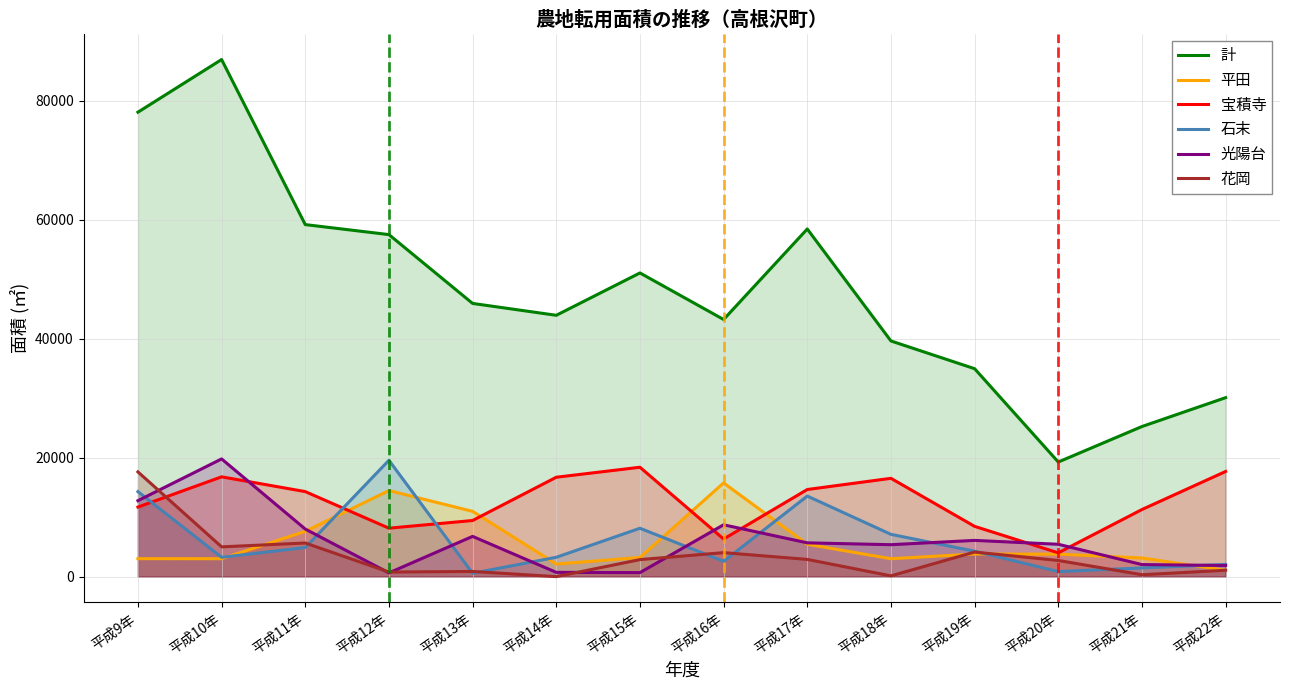

Reading left to right, list all the values displayed in this chart.

計: 平成9年=78042	平成10年=86891	平成11年=59154	平成12年=57472	平成13年=45907	平成14年=43914	平成15年=51030	平成16年=43208	平成17年=58415	平成18年=39601	平成19年=34940	平成20年=19259	平成21年=25223	平成22年=30074
平田: 平成9年=3019	平成10年=3011	平成11年=7614	平成12年=14462	平成13年=10967	平成14年=2117	平成15年=3219	平成16年=15742	平成17年=5439	平成18年=3009	平成19年=3801	平成20年=3778	平成21年=3134	平成22年=1067
宝積寺: 平成9年=11689	平成10年=16770	平成11年=14289	平成12年=8141	平成13年=9431	平成14年=16701	平成15年=18381	平成16年=6320	平成17年=14639	平成18年=16520	平成19年=8447	平成20年=4000	平成21年=11274	平成22年=17670
石末: 平成9年=14282	平成10年=3247	平成11年=4893	平成12年=19551	平成13年=563	平成14年=3254	平成15年=8129	平成16年=2571	平成17年=13539	平成18年=7108	平成19年=4272	平成20年=850	平成21年=1460	平成22年=2053
光陽台: 平成9年=12762	平成10年=19778	平成11年=7994	平成12年=629	平成13年=6763	平成14年=718	平成15年=675	平成16年=8712	平成17年=5678	平成18年=5367	平成19年=6090	平成20年=5437	平成21年=2027	平成22年=1873
花岡: 平成9年=17602	平成10年=5003	平成11年=5651	平成12年=770	平成13年=869	平成14年=0	平成15年=2861	平成16年=4032	平成17年=2895	平成18年=128	平成19年=4129	平成20年=2716	平成21年=320	平成22年=1071